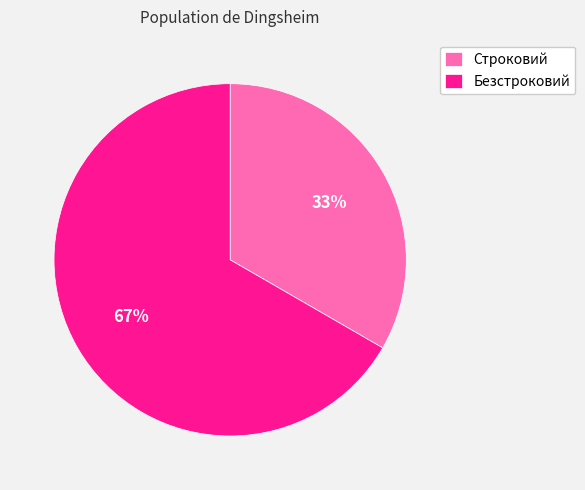

Do Безстроковий and Строковий together represent more than half of the pie?

Yes